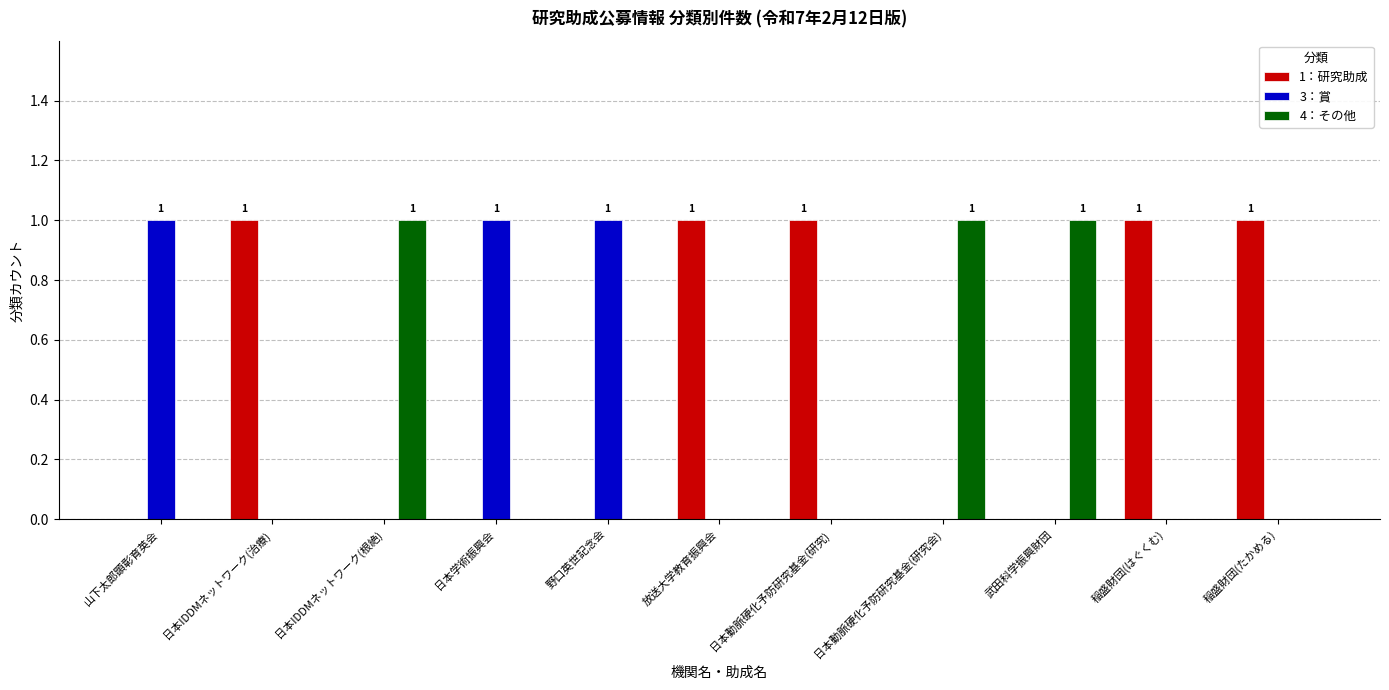

Which series has the largest total across all categories?

1：研究助成